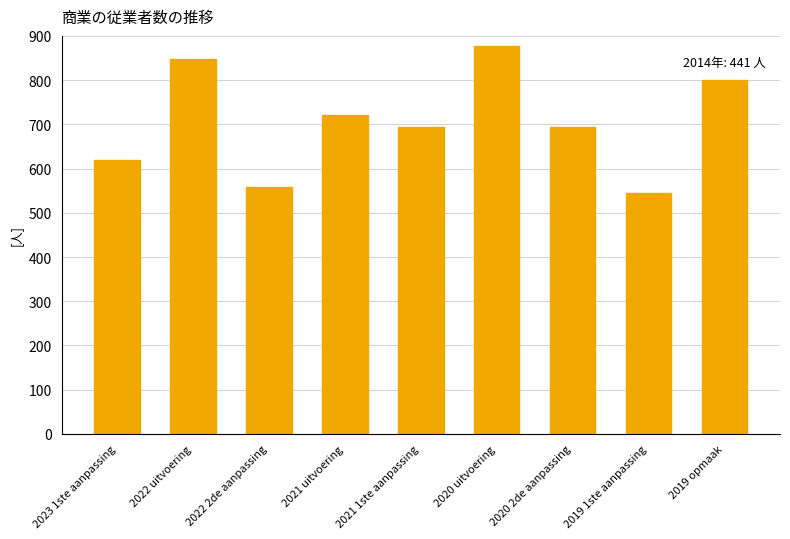

What is the difference between the values at 2019 1ste aanpassing and 2022 2de aanpassing?

14